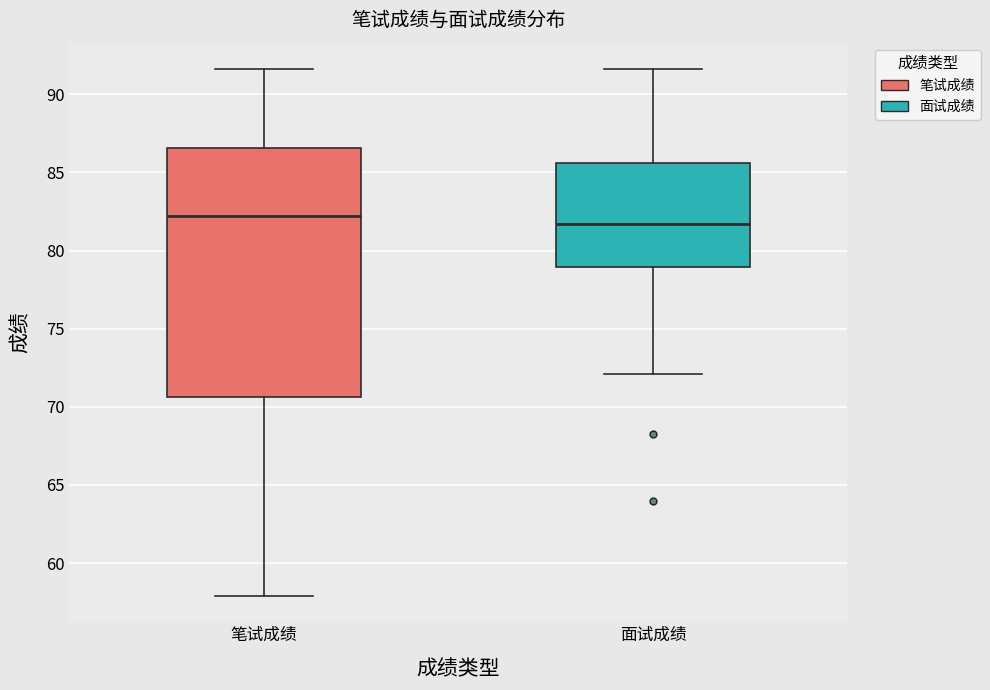

Reading left to right, read every box against the y-axis: the position of its median line, the range the box covers, and the ends of its whiskers. The values are not printed on the chart, so give them approximately, as read against the axis.

笔试成绩: median 82.0, box 70.5 to 86.5, whiskers 58.0 to 91.5
面试成绩: median 81.5, box 79.0 to 85.5, whiskers 72.0 to 91.5